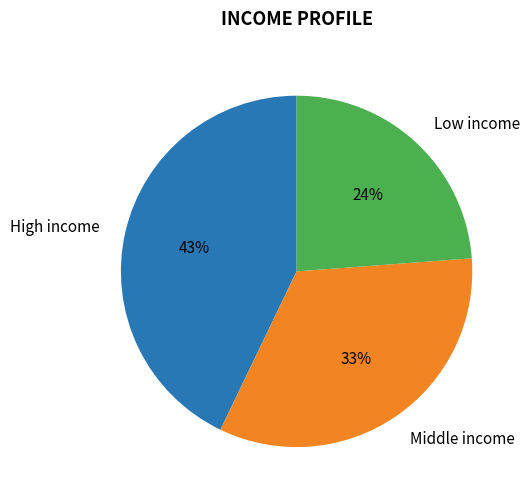

To the nearest percent, what percentage of the pie is Low income?

24%